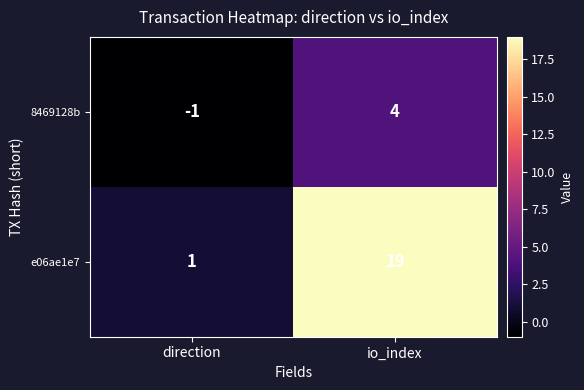

Is it true that e06ae1e7 equals 1 at direction?

True